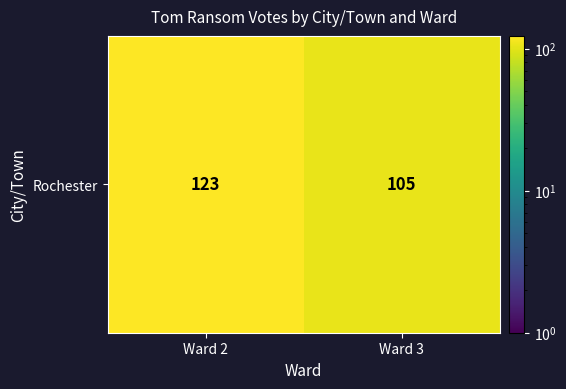

Is it true that the value at Ward 2 is 69?

False